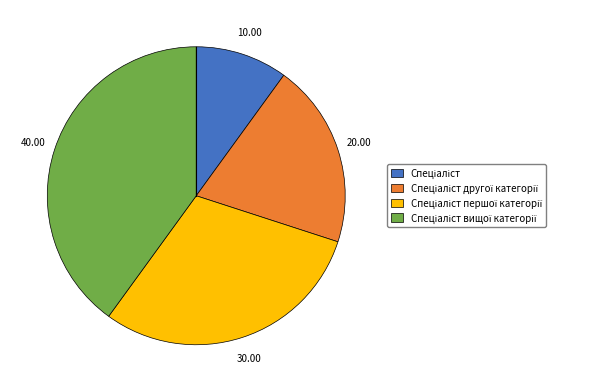

Is there any slice that represents more than half of the pie?

No